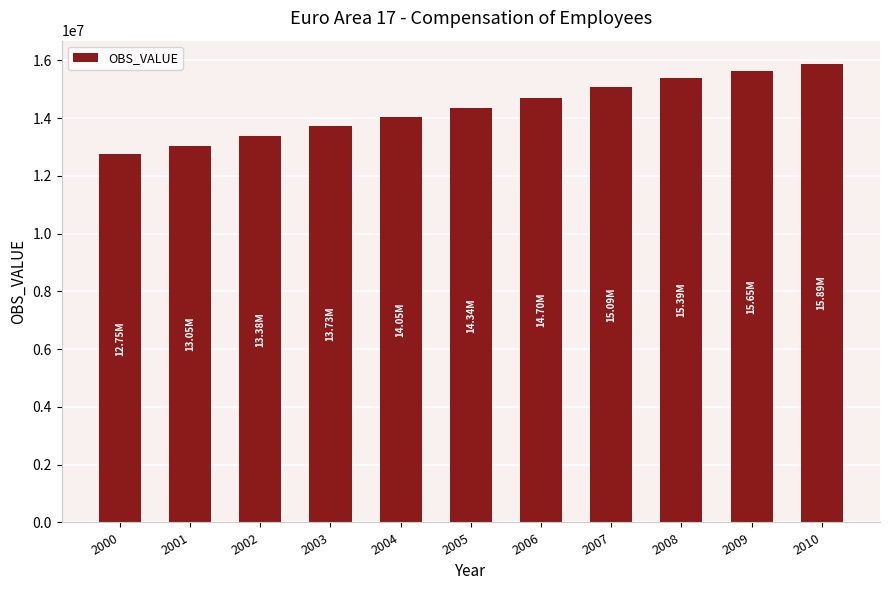

What is the sum of the values at 2007 and 2006?

29789323.4